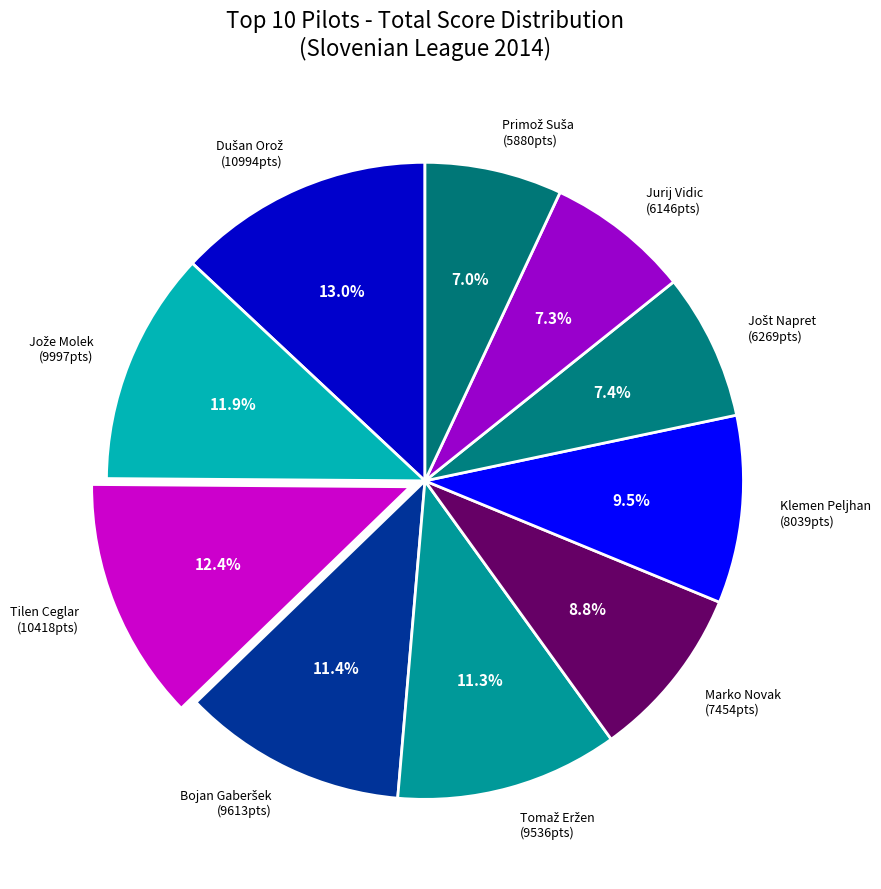

What is the total percentage of Jurij Vidic (6146pts) and Klemen Peljhan (8039pts)?

16.8%